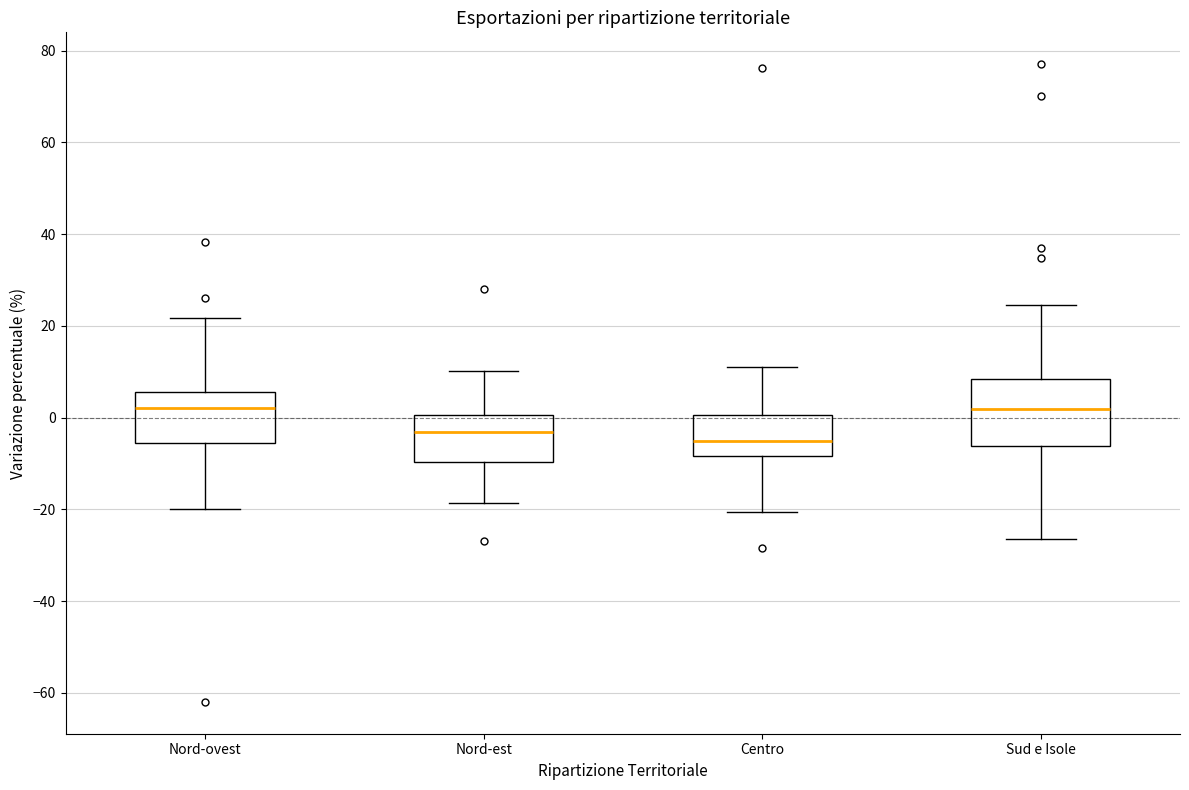

Where does the upper whisker of the box for Nord-ovest end on the y-axis? The values are not printed on the chart, so give them approximately, as read against the axis.

22